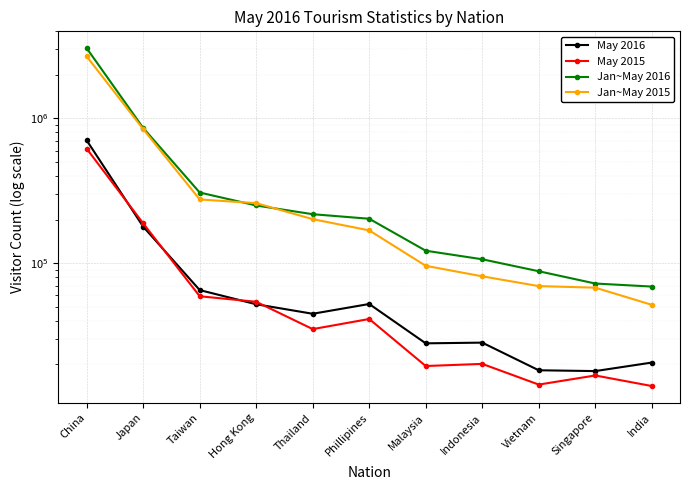

Reading left to right, what are all the values shown in this chart?

May 2016: 705844	178735	65168	52006	44706	52229	27926	28240	18190	17957	20562
May 2015: 618083	188420	59061	54095	35020	41141	19463	20136	14485	16747	14160
Jan~May 2016: 3058222	859723	307743	250441	217961	202737	121924	106390	87946	72338	68917
Jan~May 2015: 2685955	843973	275634	259835	201480	168488	95895	81107	69435	67719	51554